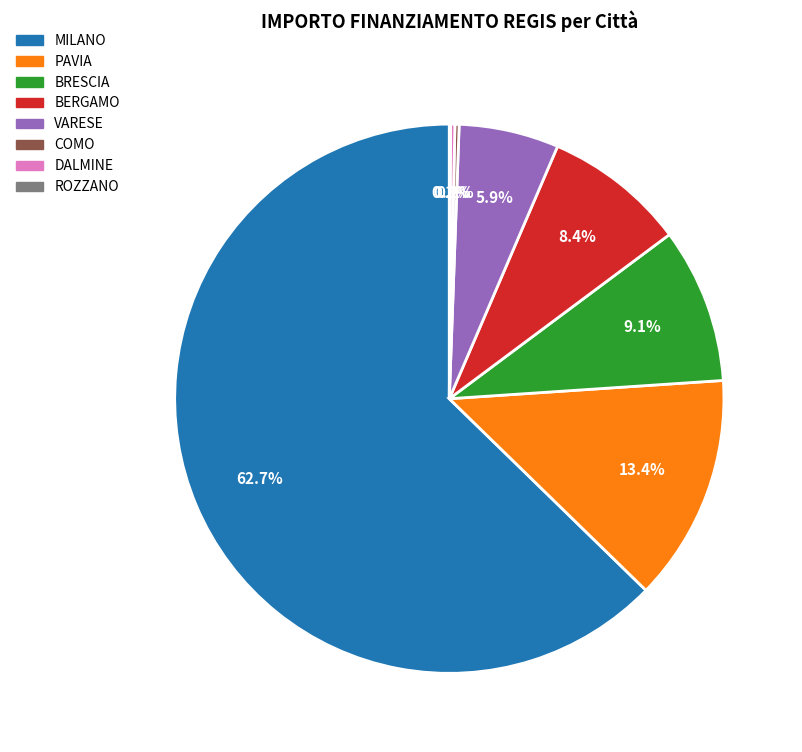

Which has a higher value, BERGAMO or VARESE?

BERGAMO